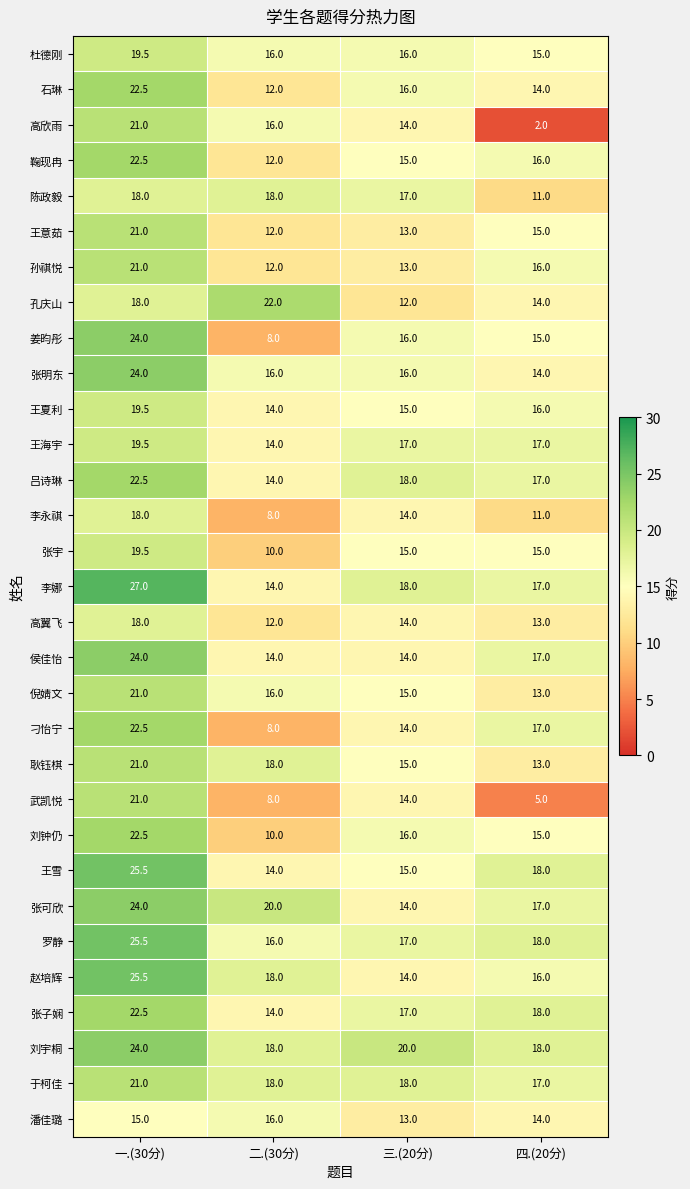

Which series changed the most between 三.(20分) and 四.(20分)?

高欣雨